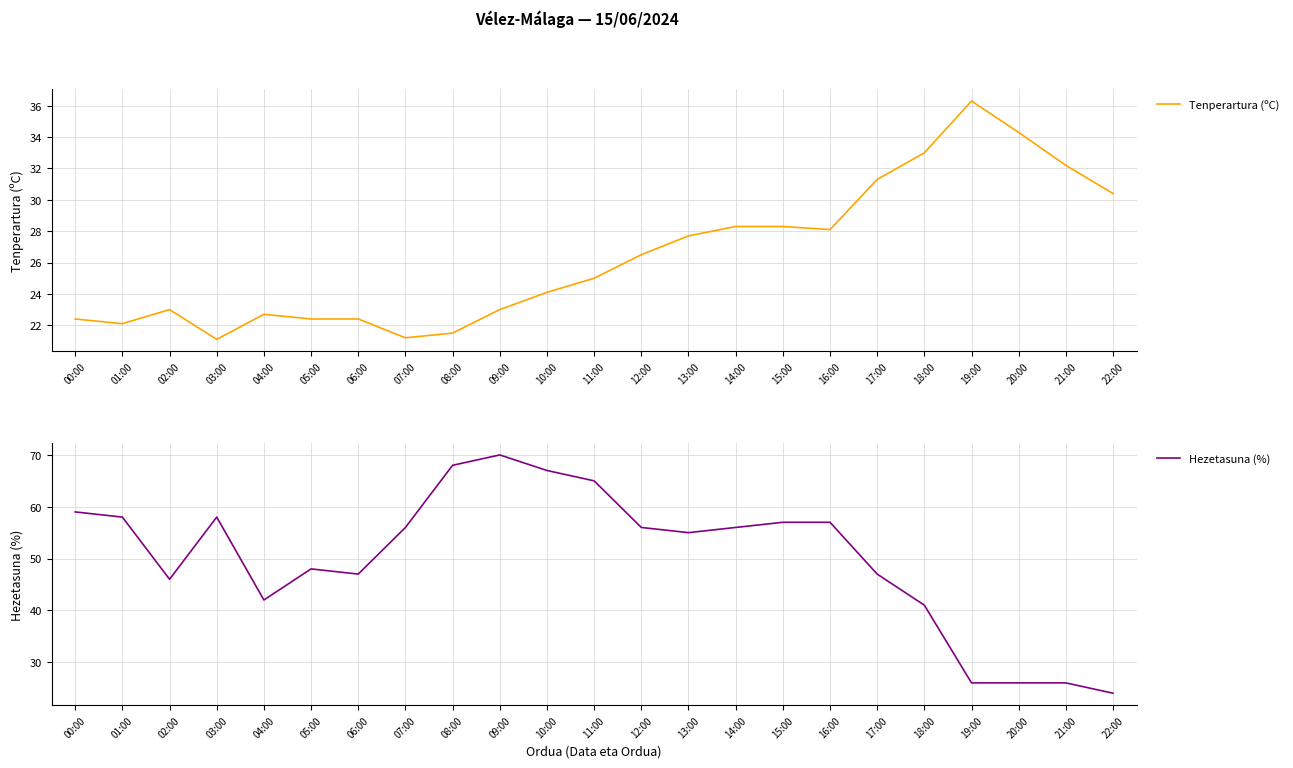

In Hezetasuna (%), how many points are lower than both neighbors (excluding endpoints)?

4